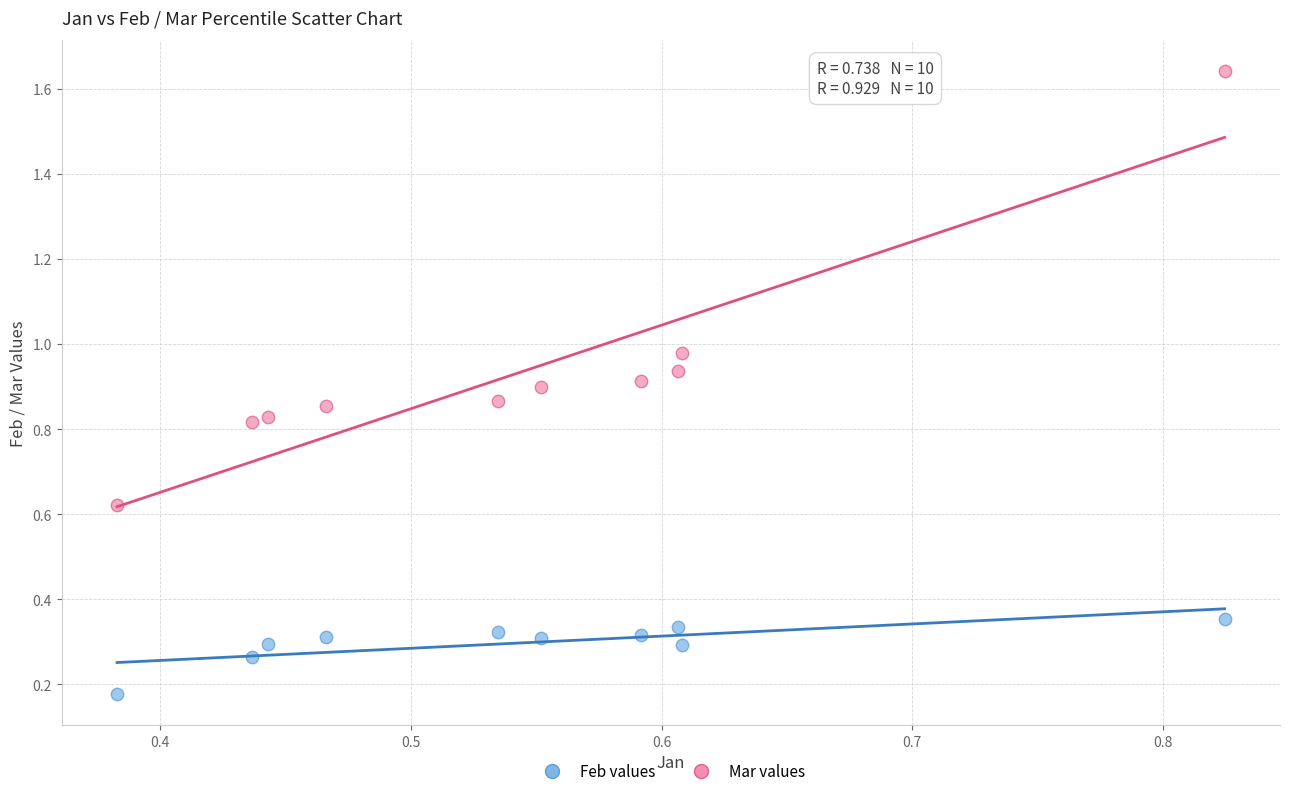

Which series reaches the maximum Y coordinate?

Mar values